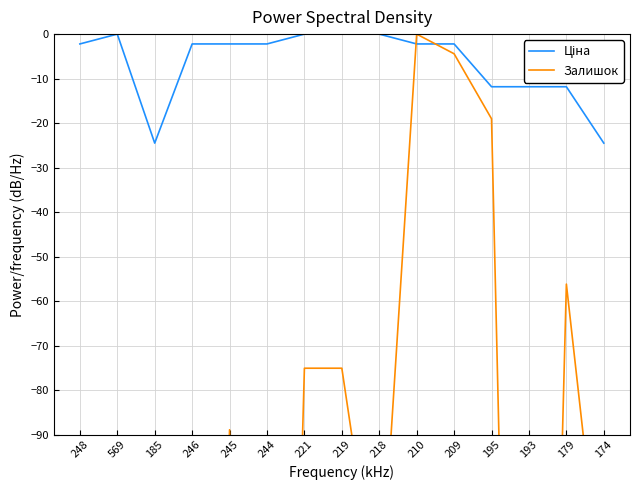

True or false: Ціна has a value of -24.5 at 174.

True